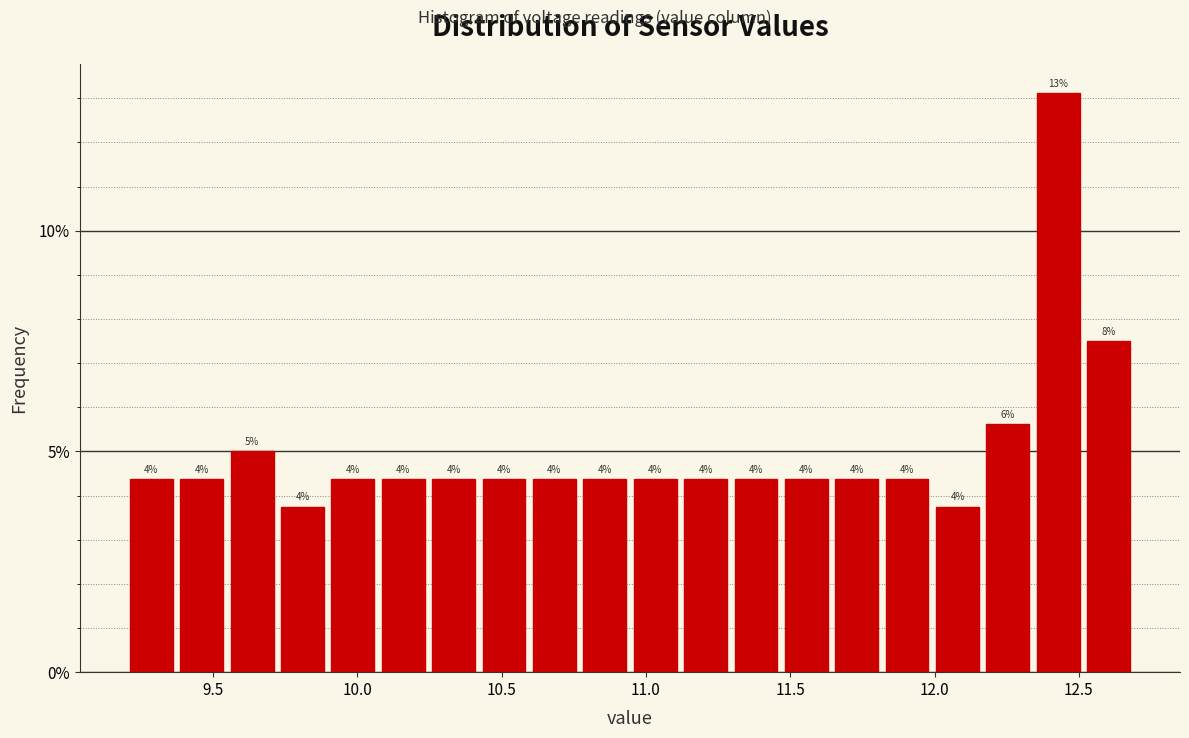

Around what value on the x-axis is the tallest bar? Give the approximate position of its centre, as read against the axis.

12.45